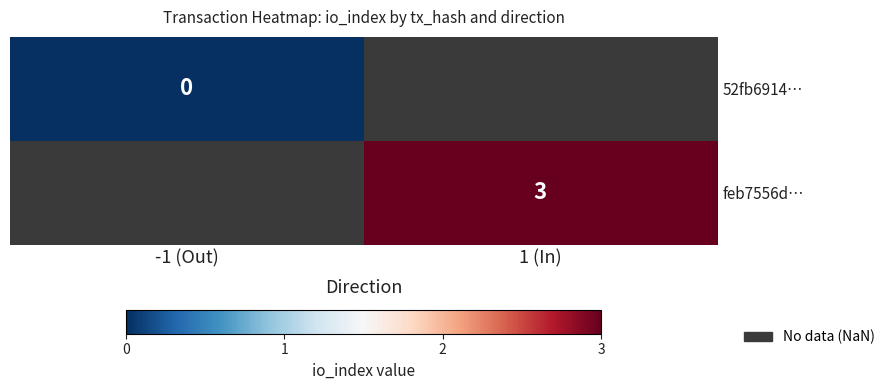

Is it true that feb7556d… equals 1 at 1 (In)?

False